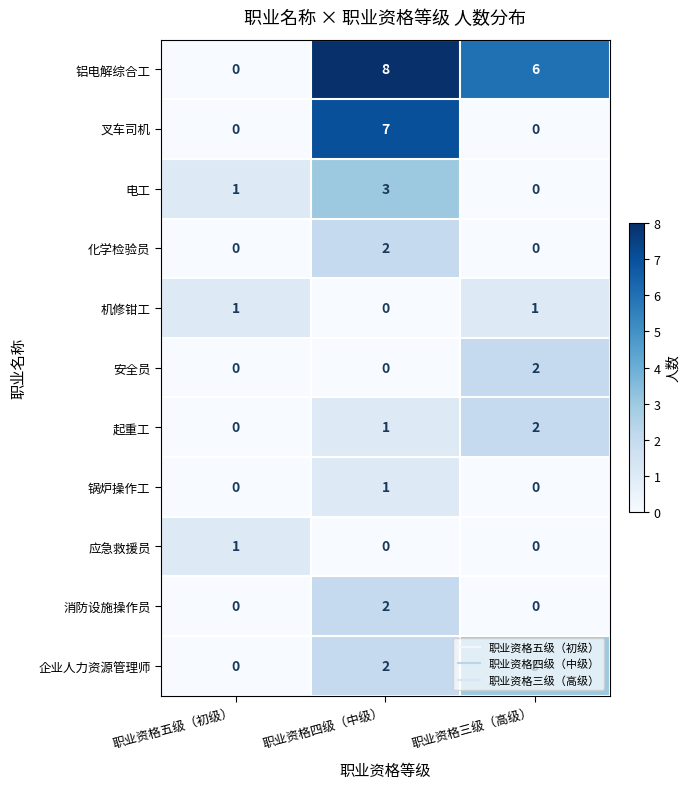

Count the number of data series in this chart.

11